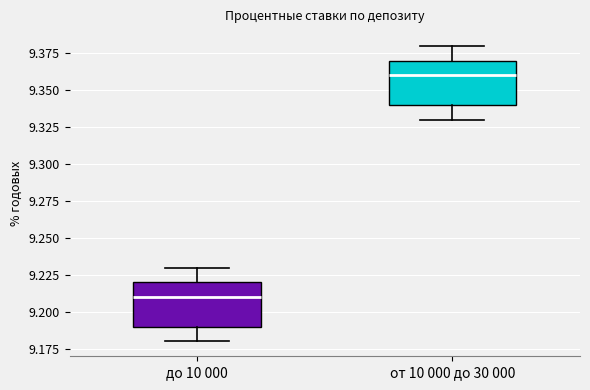

Reading left to right, read every box against the y-axis: the position of its median line, the range the box covers, and the ends of its whiskers. The values are not printed on the chart, so give them approximately, as read against the axis.

до 10 000: median 9.21, box 9.19 to 9.22, whiskers 9.18 to 9.23
от 10 000 до 30 000: median 9.36, box 9.34 to 9.37, whiskers 9.33 to 9.38